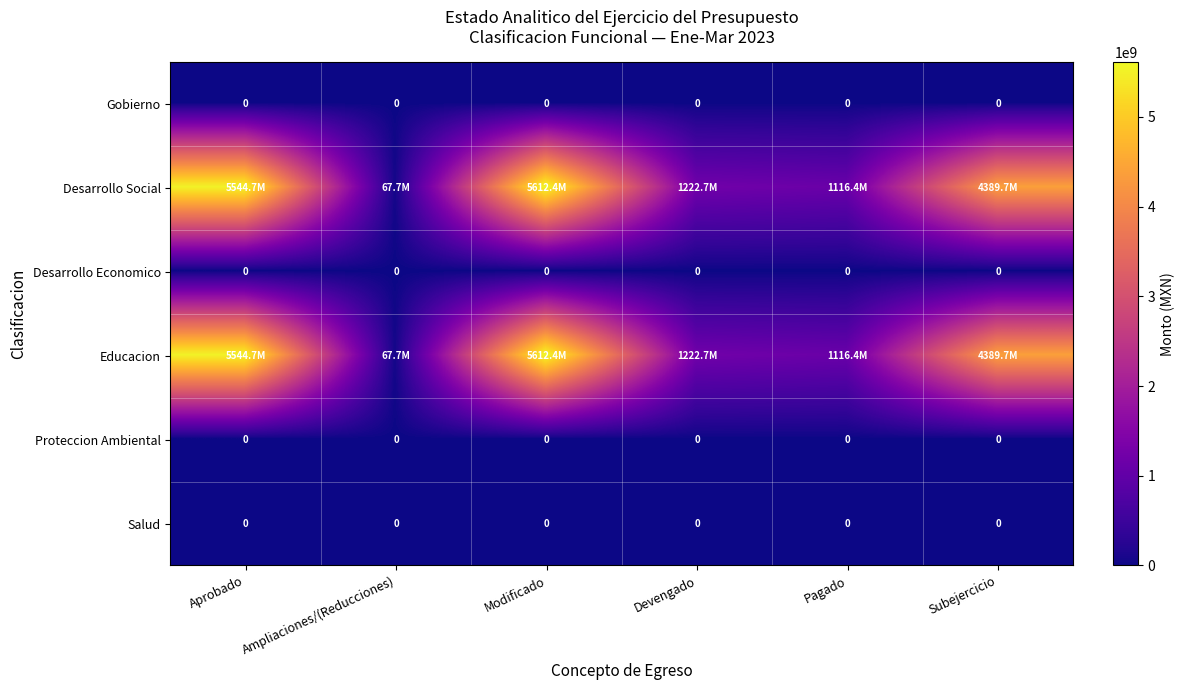

Is it true that Desarrollo Economico equals 0 at Ampliaciones/(Reducciones)?

True